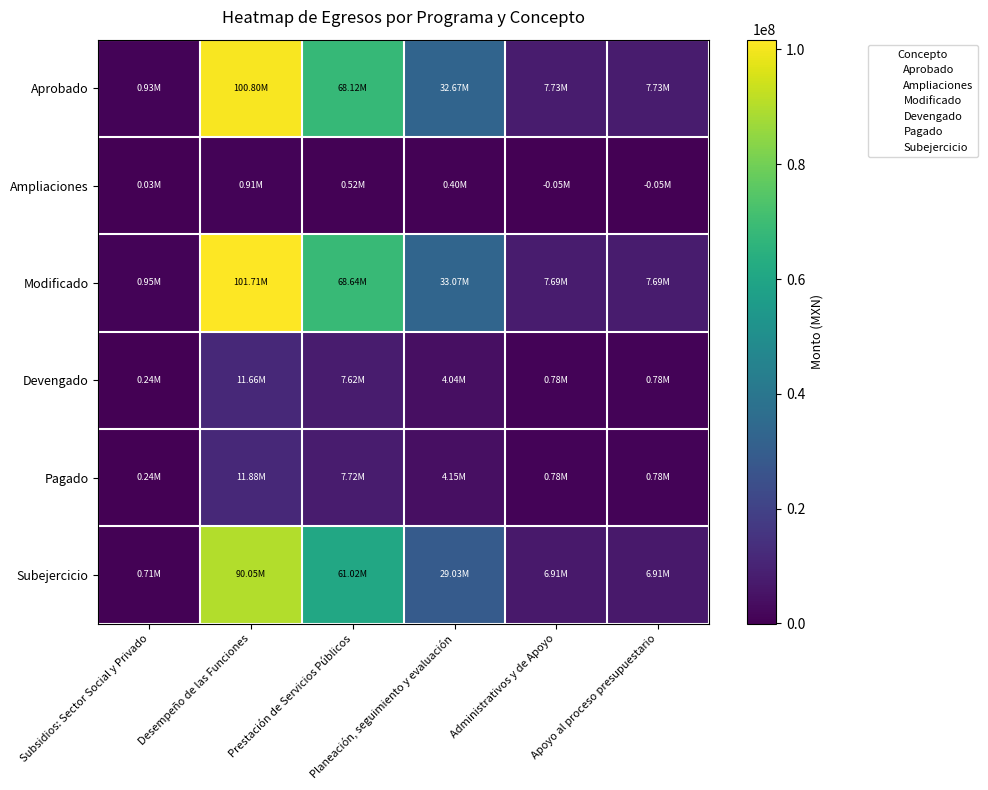

At Apoyo al proceso presupuestario, list the series in order from smallest to largest.

Ampliaciones, Devengado, Pagado, Subejercicio, Modificado, Aprobado